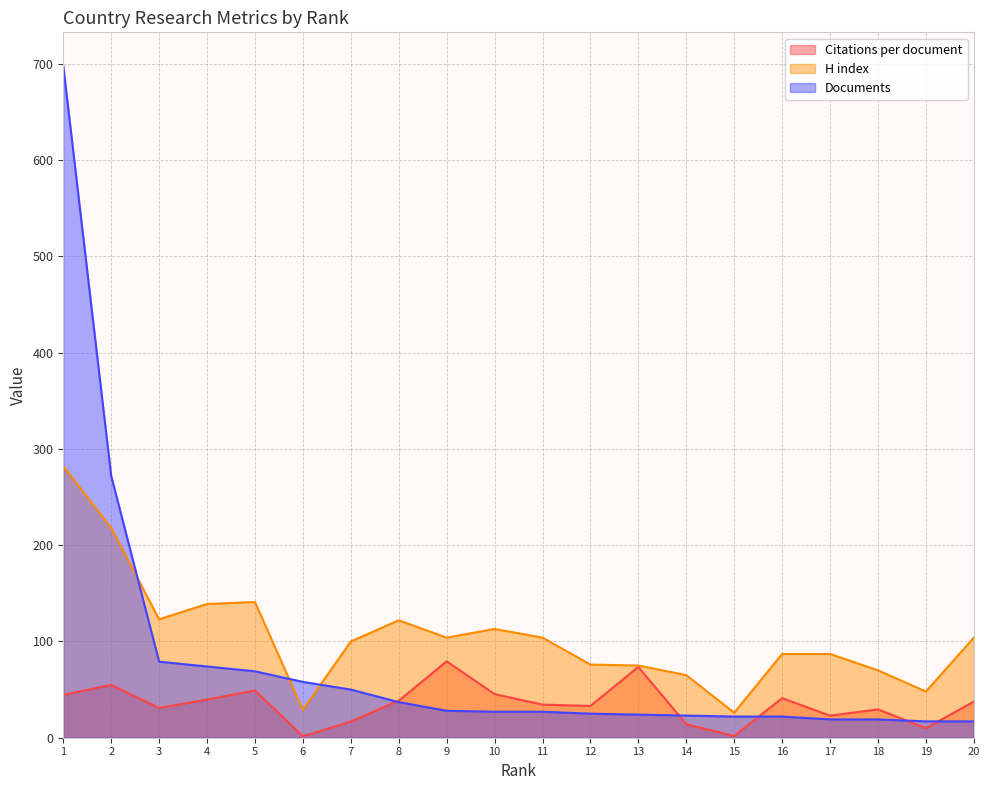

Read the Citations per document value at 7.

16.8